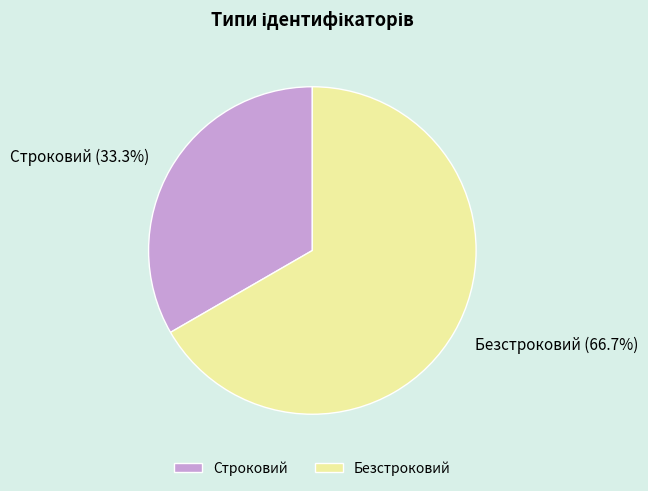

Approximately how many times larger is the value at Строковий compared to Безстроковий?

0.5